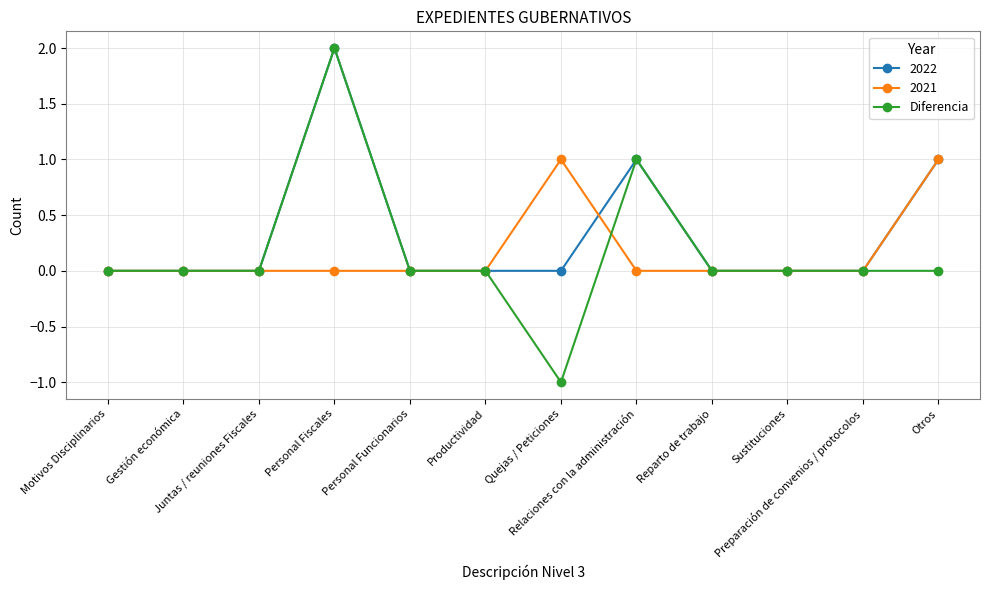

Which series has the largest total across all categories?

2022